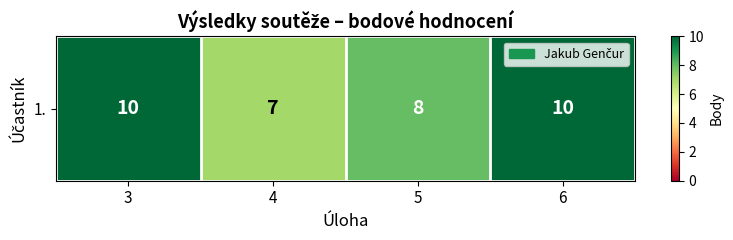

What is the change in value from 4 to 5?

+1